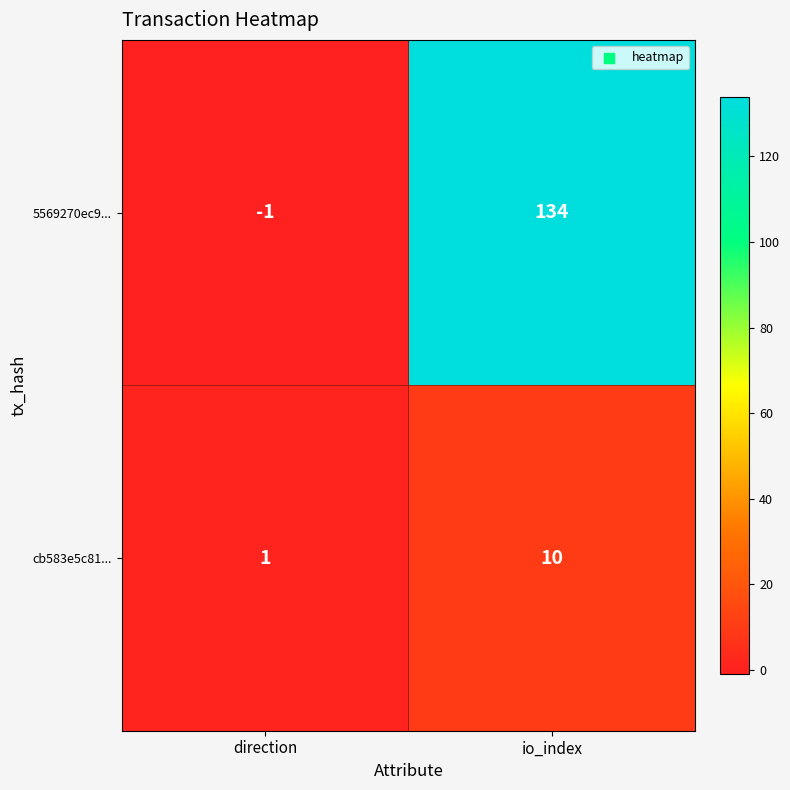

What is the smallest value displayed?

-1